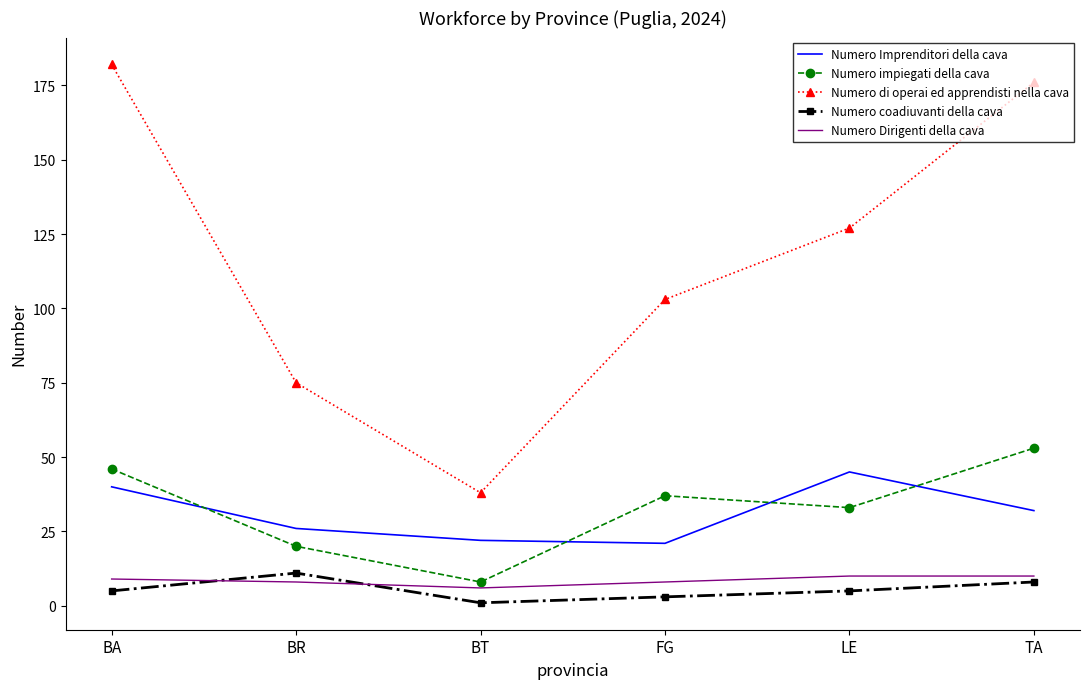

What is the approximate value of Numero Dirigenti della cava at TA?

10